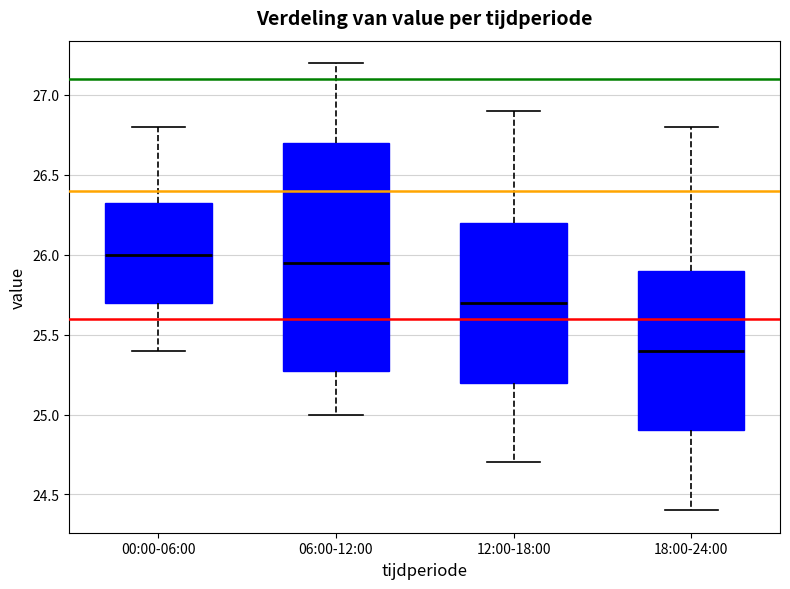

Which box is the tallest, from its lower edge to its upper edge?

06:00-12:00